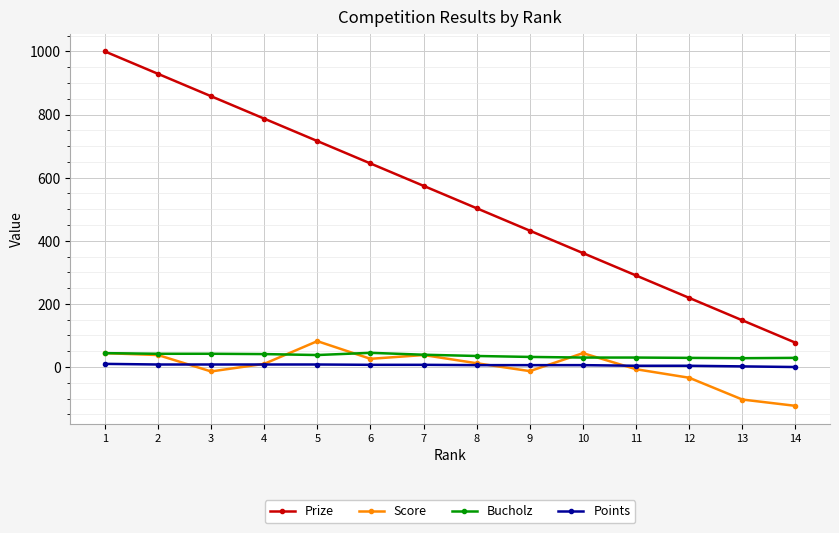

Which series changed the most between 3 and 8?

Prize